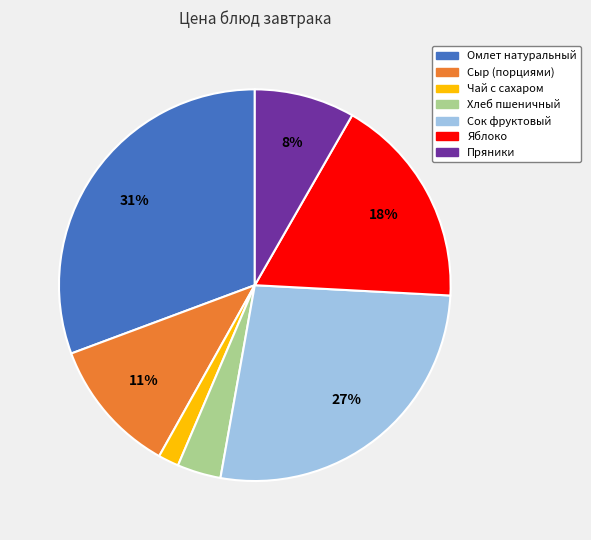

Approximately how many times larger is the value at Сыр (порциями) compared to Пряники?

1.4